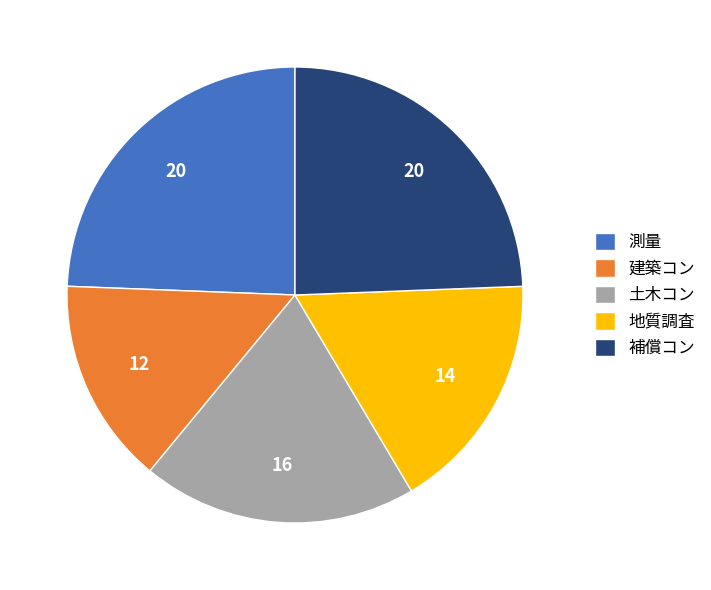

Which slice is the smallest?

建築コン